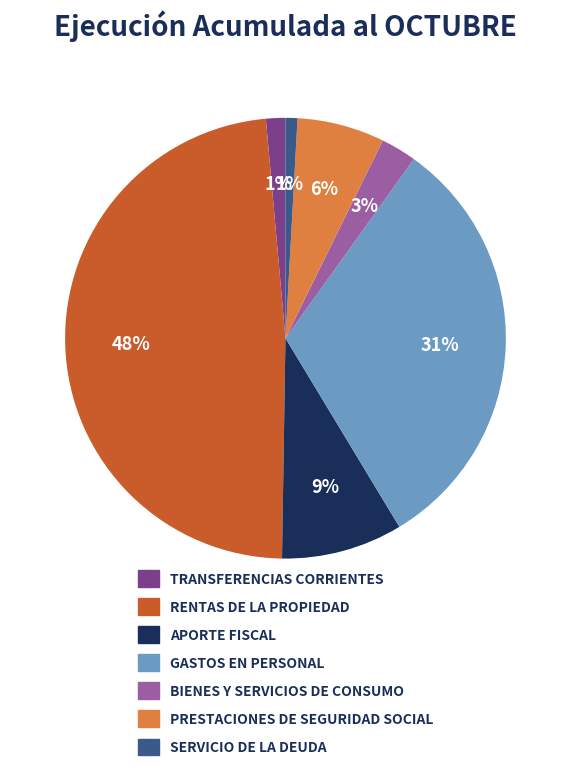

To the nearest percent, what is the average slice percentage?

14%